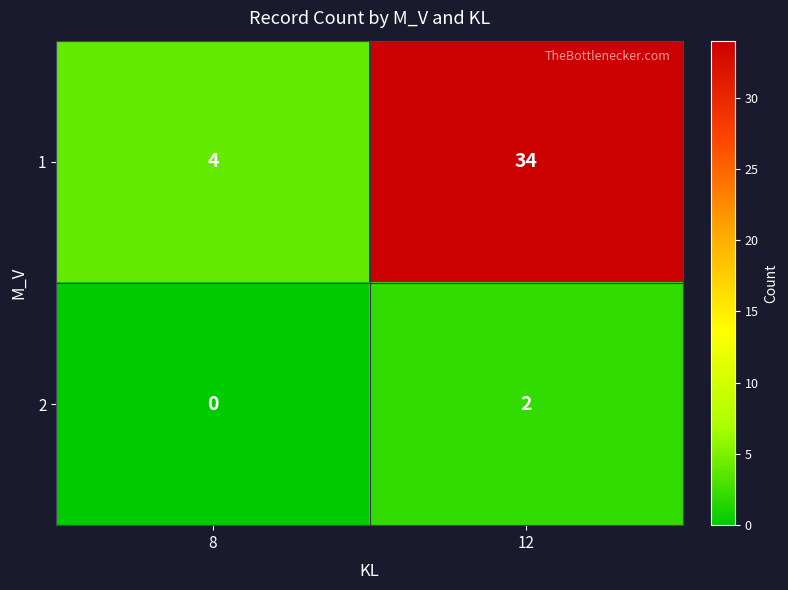

Rank the series at 8 from highest to lowest value.

1, 2